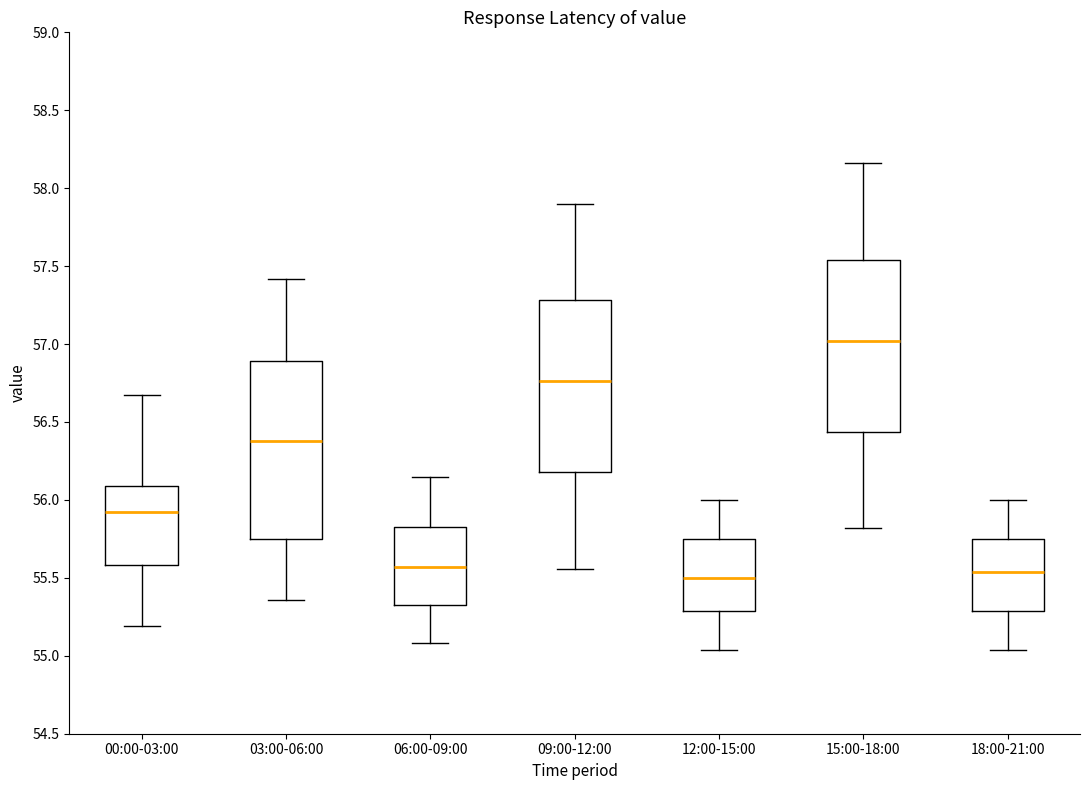

Reading left to right, transcribe this box plot: for each box, give where its median line is, the range the box spans, and where its two whiskers end, as read against the y-axis. The values are not printed on the chart, so give them approximately, as read against the axis.

00:00-03:00: median 55.90, box 55.60 to 56.10, whiskers 55.20 to 56.65
03:00-06:00: median 56.40, box 55.75 to 56.90, whiskers 55.35 to 57.40
06:00-09:00: median 55.55, box 55.35 to 55.85, whiskers 55.10 to 56.15
09:00-12:00: median 56.75, box 56.20 to 57.30, whiskers 55.55 to 57.90
12:00-15:00: median 55.50, box 55.30 to 55.75, whiskers 55.05 to 56.00
15:00-18:00: median 57.00, box 56.45 to 57.55, whiskers 55.80 to 58.15
18:00-21:00: median 55.55, box 55.30 to 55.75, whiskers 55.05 to 56.00